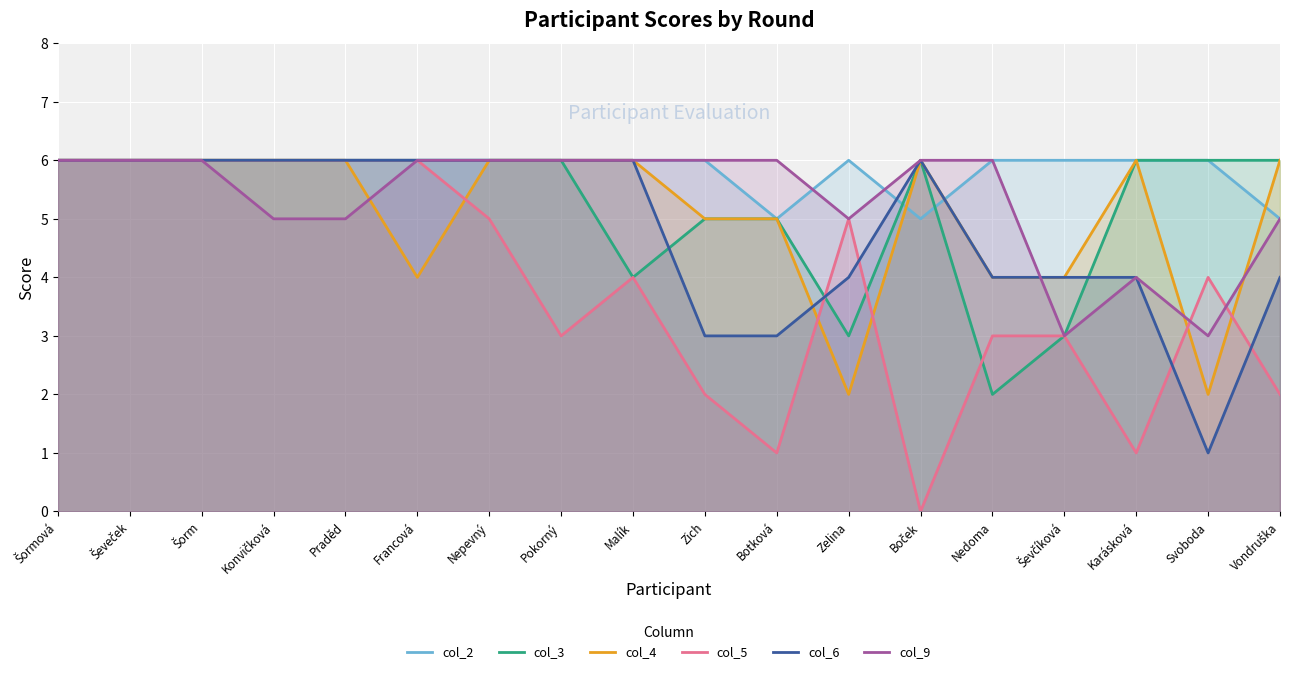

At which label is col_4 closest to 4?

Francová